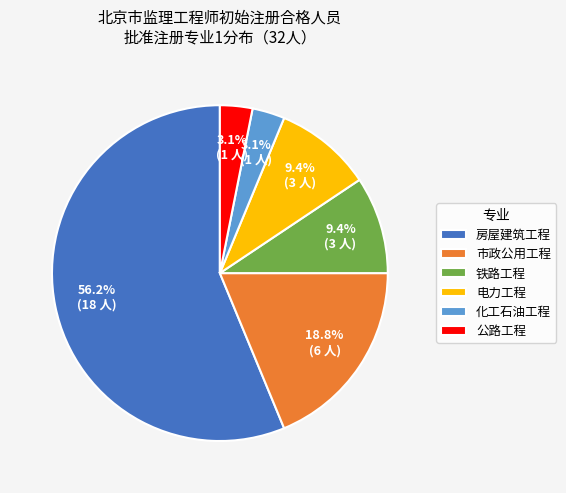

Which slice is the largest?

房屋建筑工程